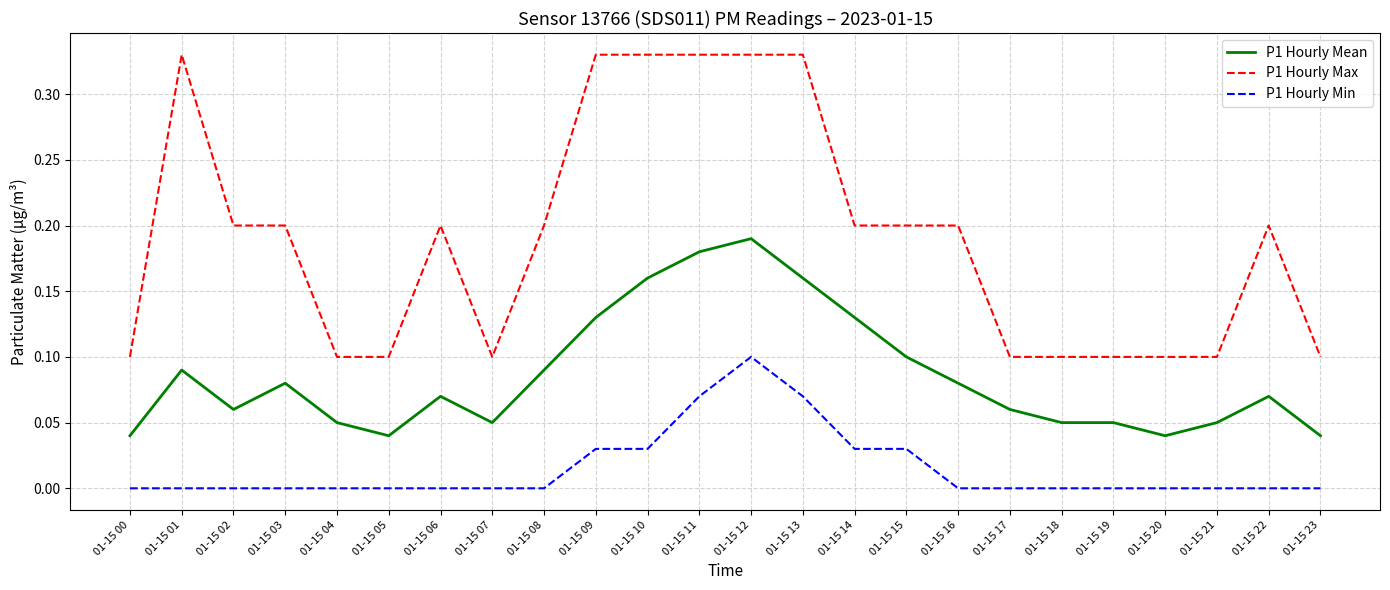

At which category is the sum across all series the highest?

01-15 12